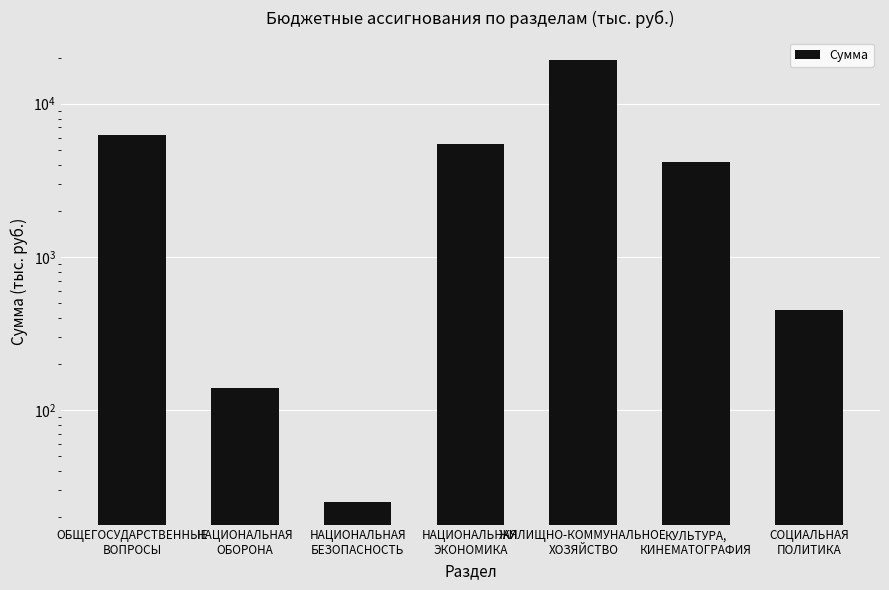

Which has a higher value, СОЦИАЛЬНАЯ
ПОЛИТИКА or ЖИЛИЩНО-КОММУНАЛЬНОЕ
ХОЗЯЙСТВО?

ЖИЛИЩНО-КОММУНАЛЬНОЕ
ХОЗЯЙСТВО